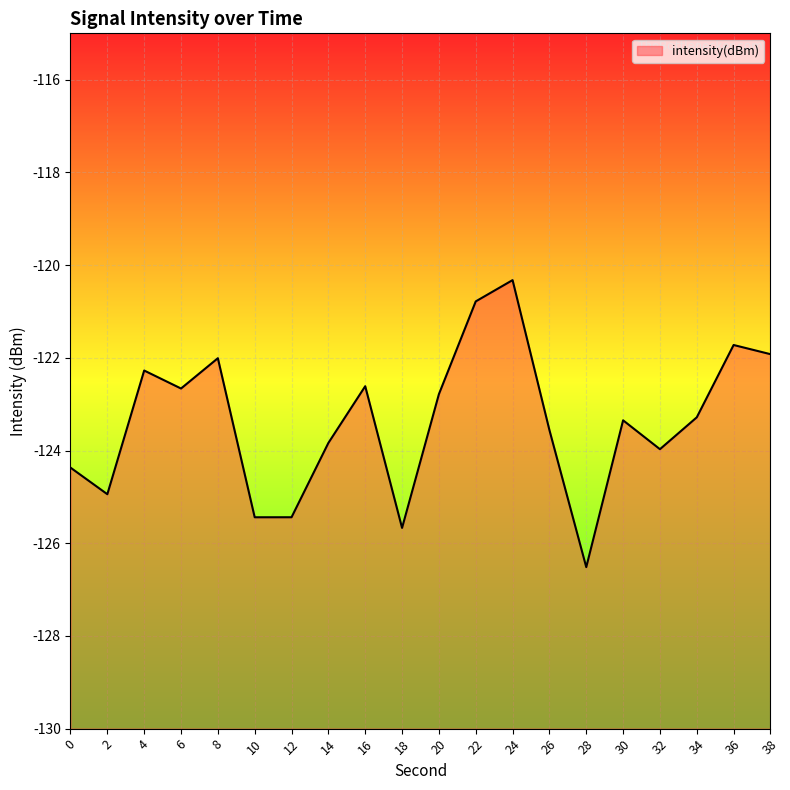

What is the average value?

-123.4